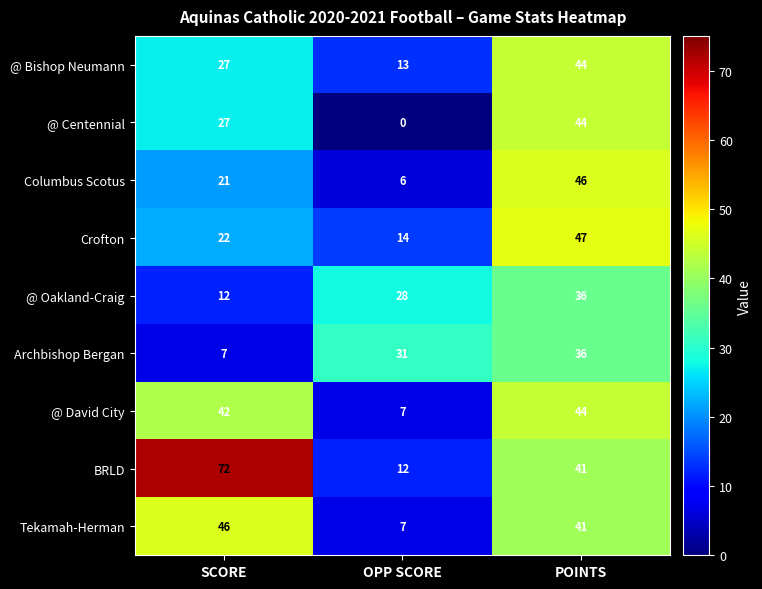

What is the difference between the Crofton values at SCORE and POINTS?

25